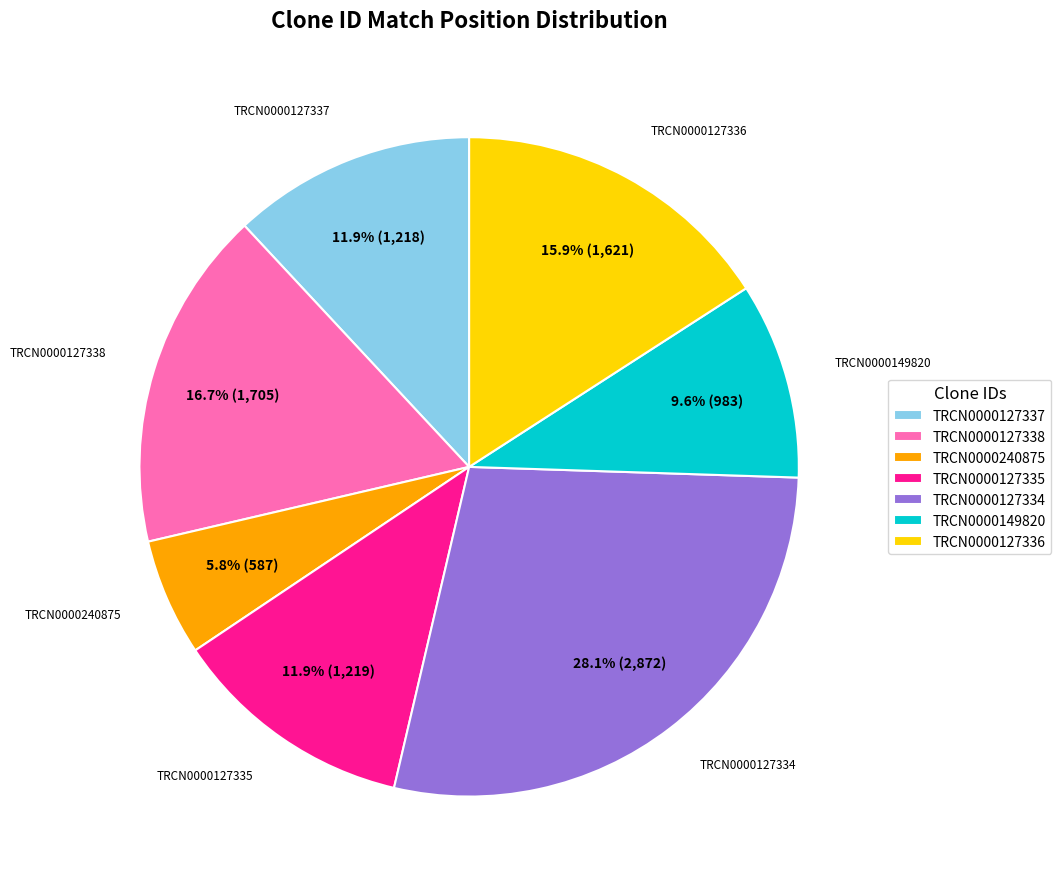

Count the number of slices in the pie.

7